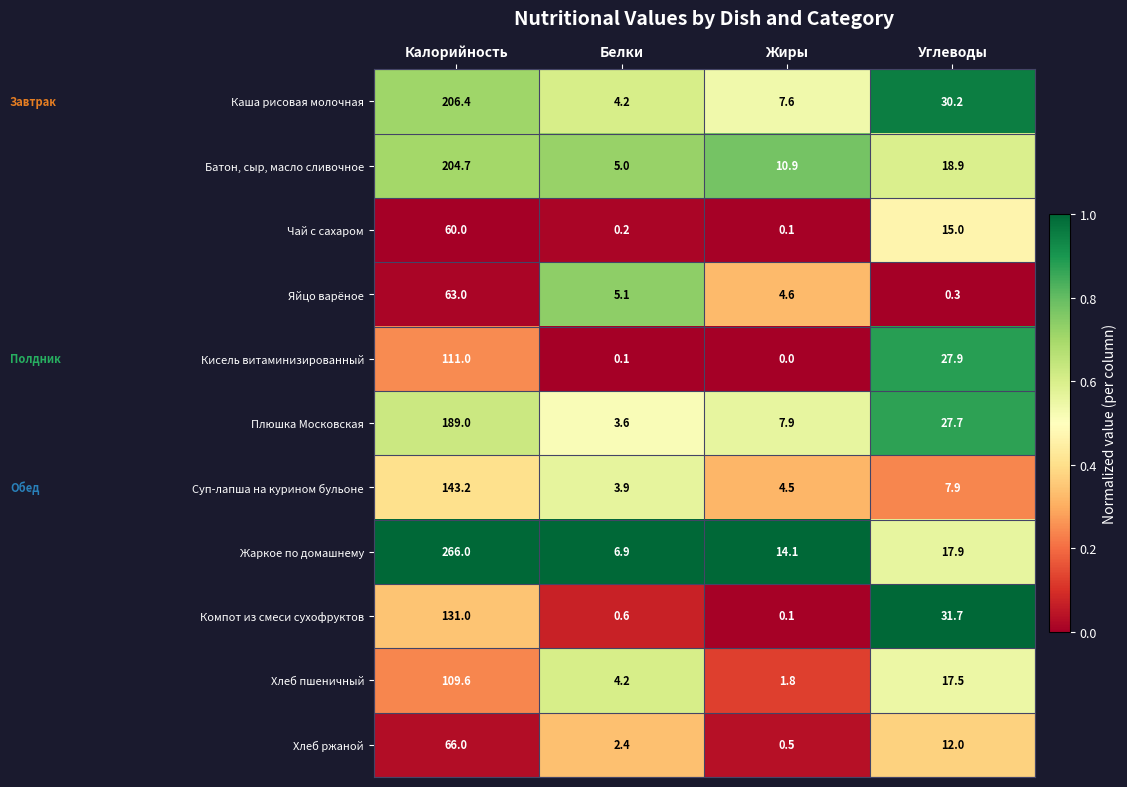

At which label is Кисель витаминизированный closest to 55?

Углеводы